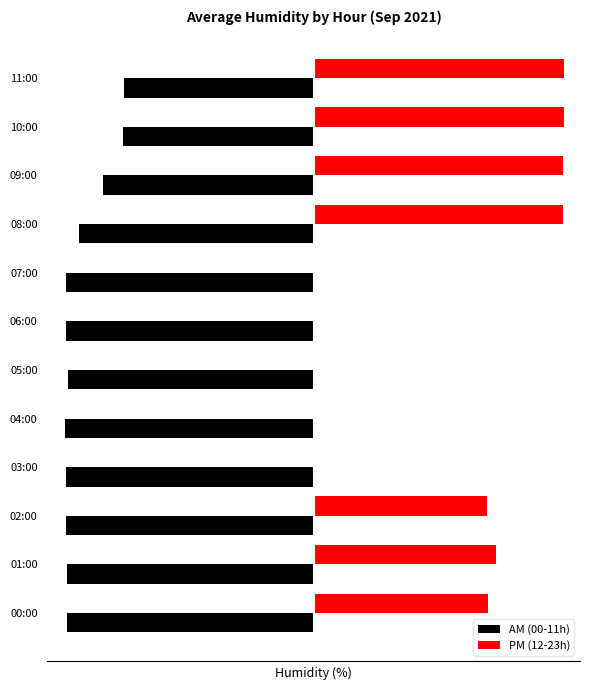

What is the average value of the AM (00-11h) series?

-92.2